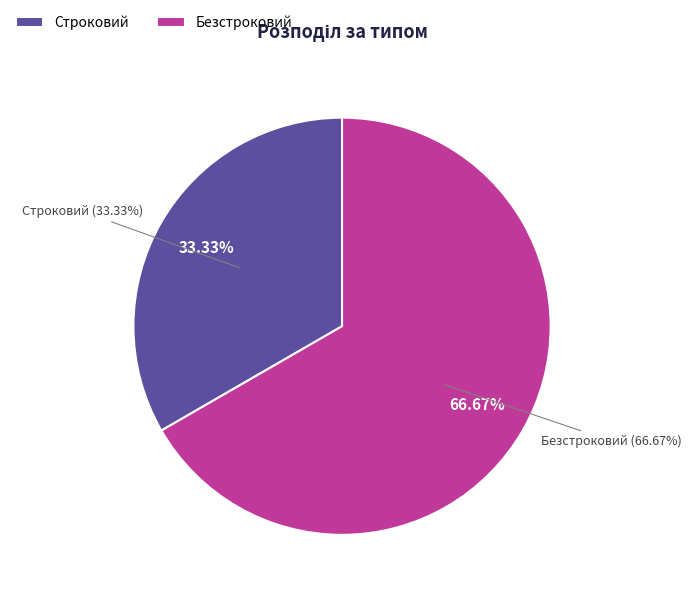

Between Строковий and Безстроковий, which is larger?

Безстроковий